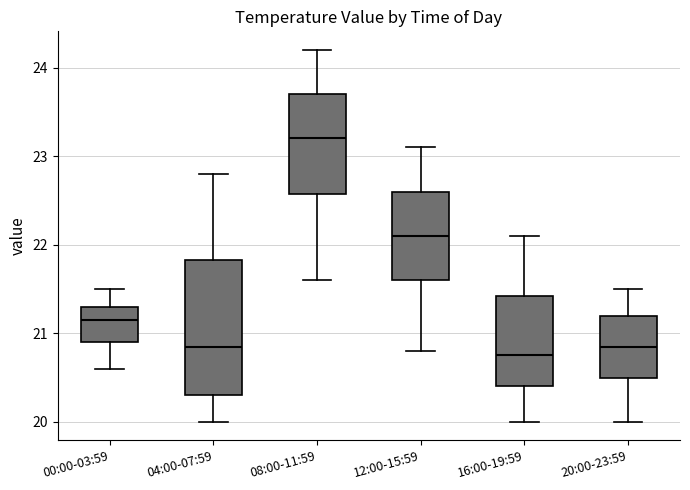

Which box has the highest median line?

08:00-11:59